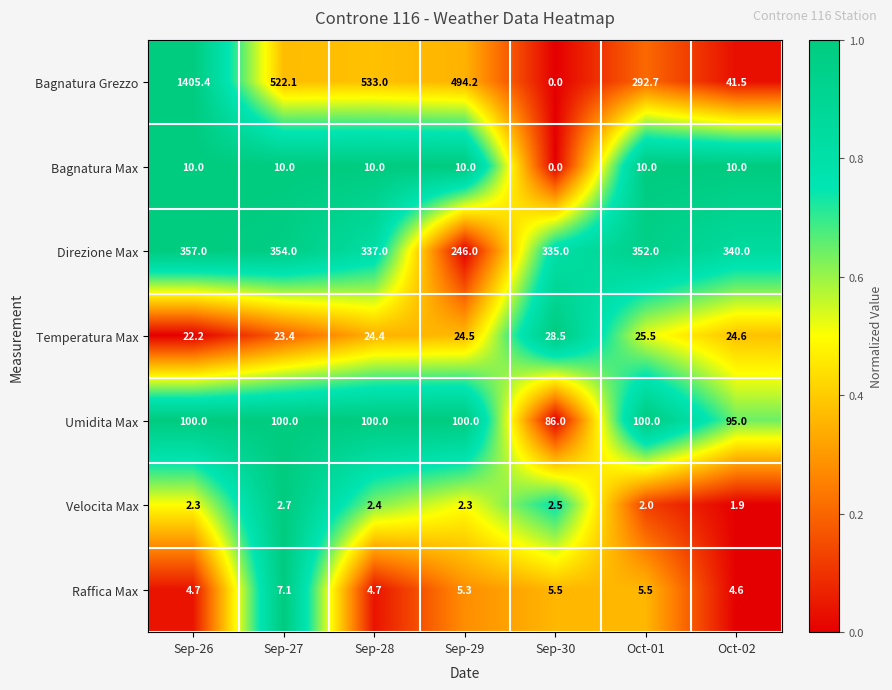

The Direzione Max series shows 132.1 at Sep-28. True or false?

False